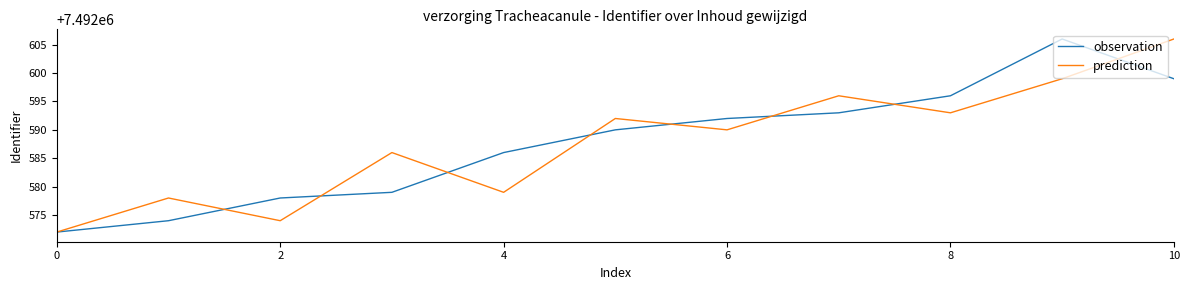

What is the maximum value shown in the chart?

7492606